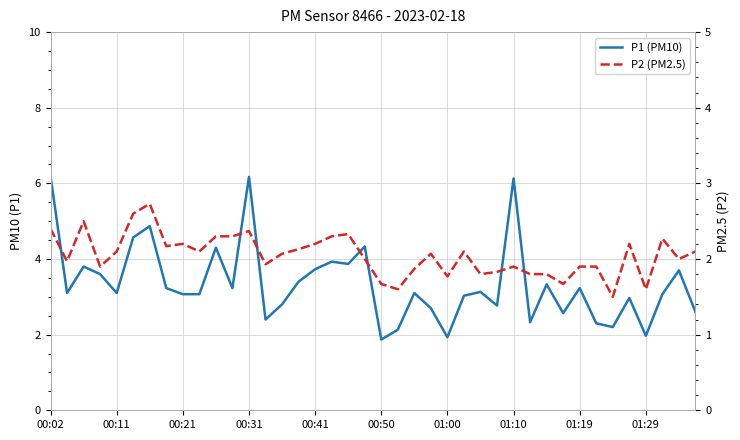

Reading left to right, transcribe all the data shown in this chart.

P1 (PM10): 6.2	3.1	3.8	3.6	3.1	4.6	4.9	3.2	3.1	3.1	4.3	3.2	6.2	2.4	2.8	3.4	3.7	3.9	3.9	4.3	1.9	2.1	3.1	2.7	1.9	3.0	3.1	2.8	6.1	2.3	3.3	2.6	3.2	2.3	2.2	3.0	2.0	3.1	3.7	2.6
P2 (PM2.5): 2.4	2.0	2.5	1.9	2.1	2.6	2.7	2.2	2.2	2.1	2.3	2.3	2.4	1.9	2.1	2.1	2.2	2.3	2.3	2.0	1.7	1.6	1.9	2.1	1.8	2.1	1.8	1.8	1.9	1.8	1.8	1.7	1.9	1.9	1.5	2.2	1.6	2.3	2.0	2.1